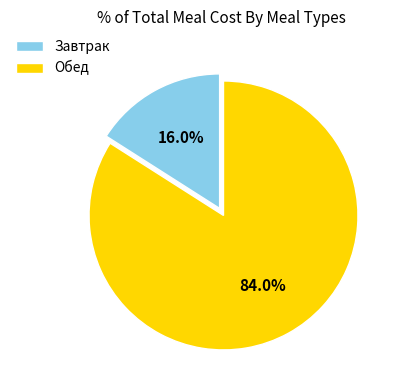

What is the largest slice in the pie chart?

Обед